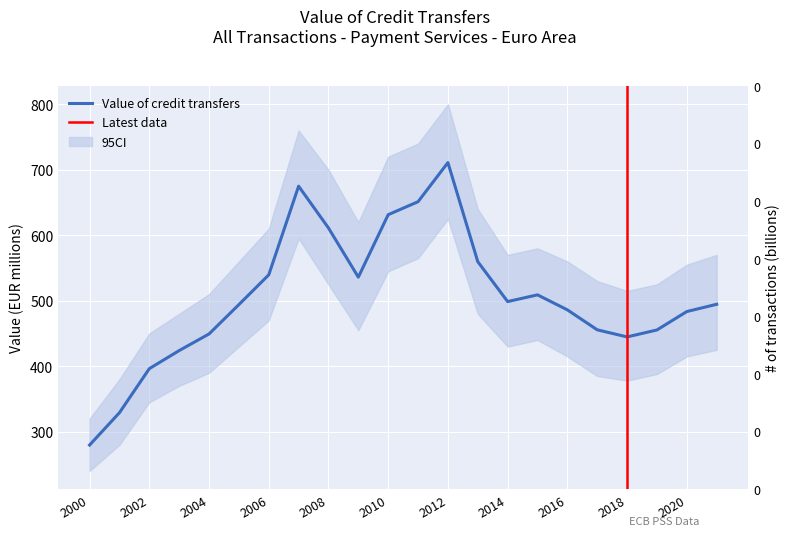

True or false: there are more than 1 points higher than both neighbors.

True